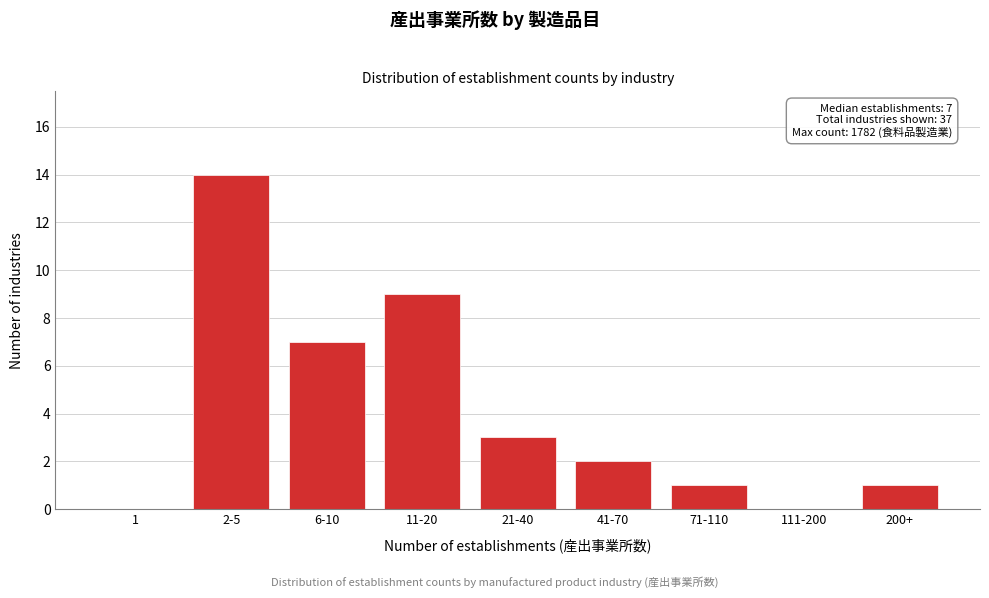

Reading left to right, list all the values displayed in this chart.

1=0	2-5=14	6-10=7	11-20=9	21-40=3	41-70=2	71-110=1	111-200=0	200+=1